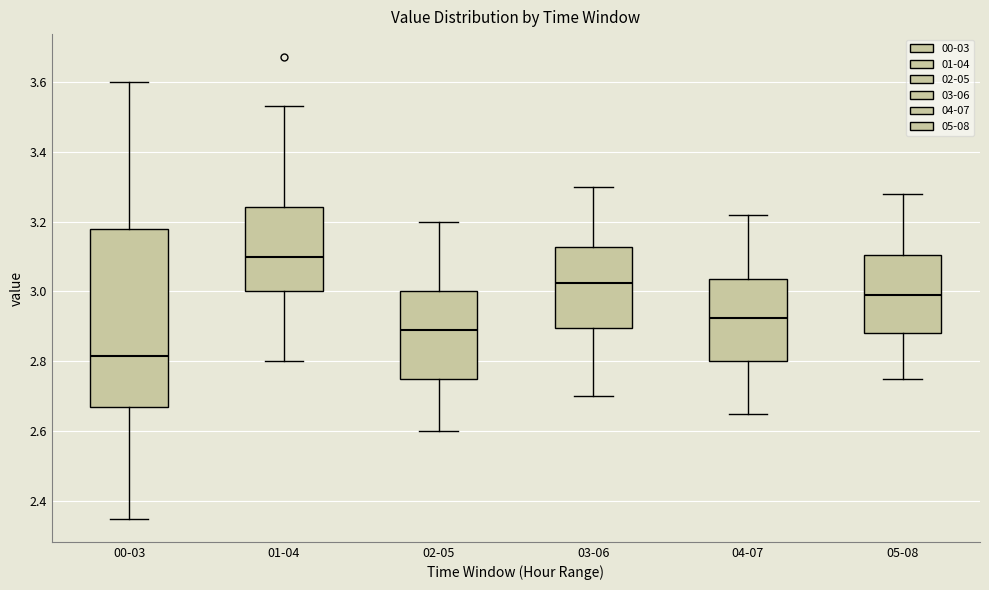

Reading left to right, read every box against the y-axis: the position of its median line, the range the box covers, and the ends of its whiskers. The values are not printed on the chart, so give them approximately, as read against the axis.

00-03: median 2.82, box 2.68 to 3.18, whiskers 2.36 to 3.60
01-04: median 3.10, box 3.00 to 3.24, whiskers 2.80 to 3.54
02-05: median 2.90, box 2.76 to 3.00, whiskers 2.60 to 3.20
03-06: median 3.02, box 2.90 to 3.12, whiskers 2.70 to 3.30
04-07: median 2.92, box 2.80 to 3.04, whiskers 2.66 to 3.22
05-08: median 3.00, box 2.88 to 3.10, whiskers 2.76 to 3.28